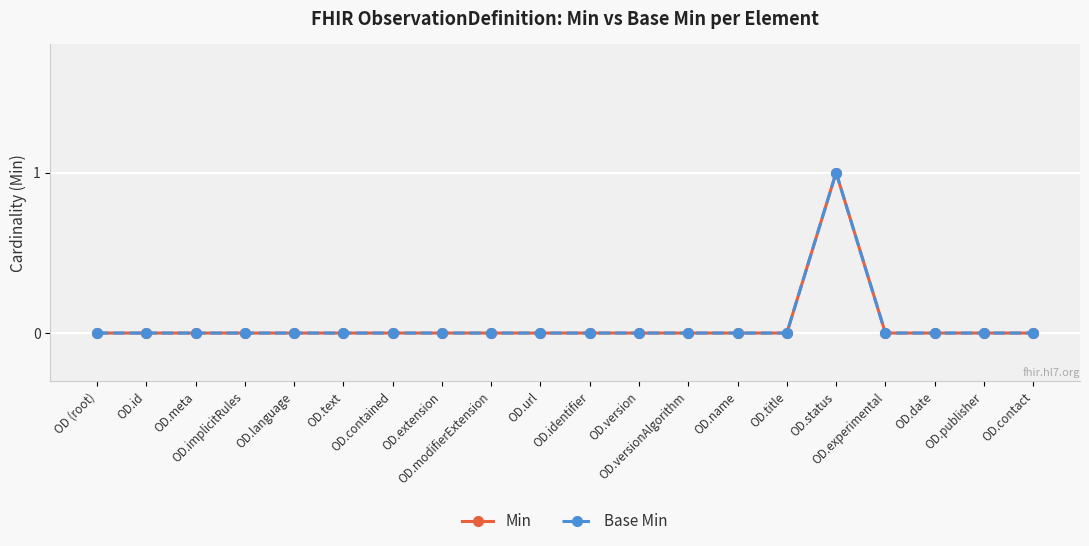

Rank the series by their maximum value, from lowest to highest.

Min, Base Min